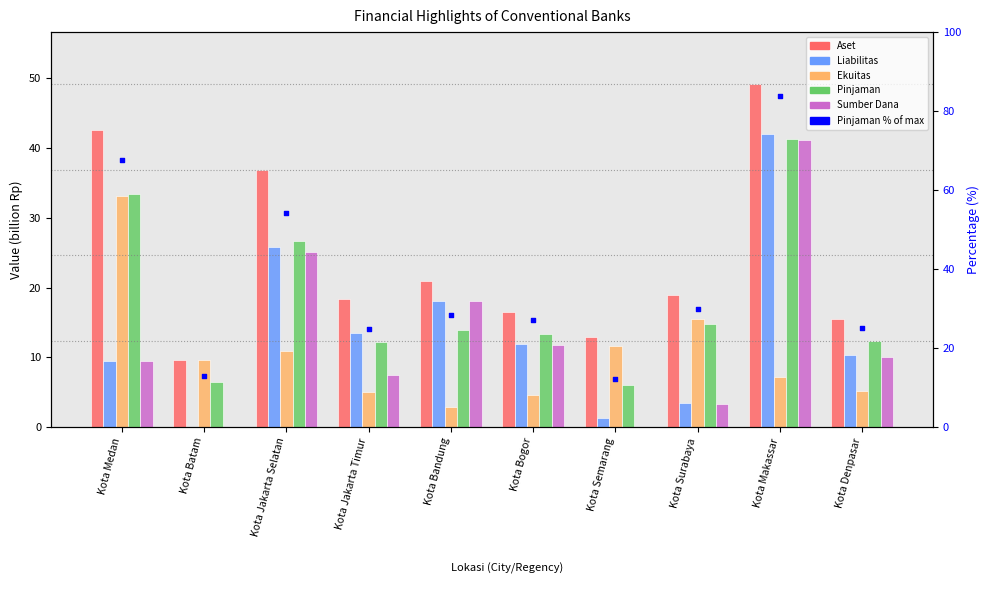

At how many categories does at least one series exceed 75?

1